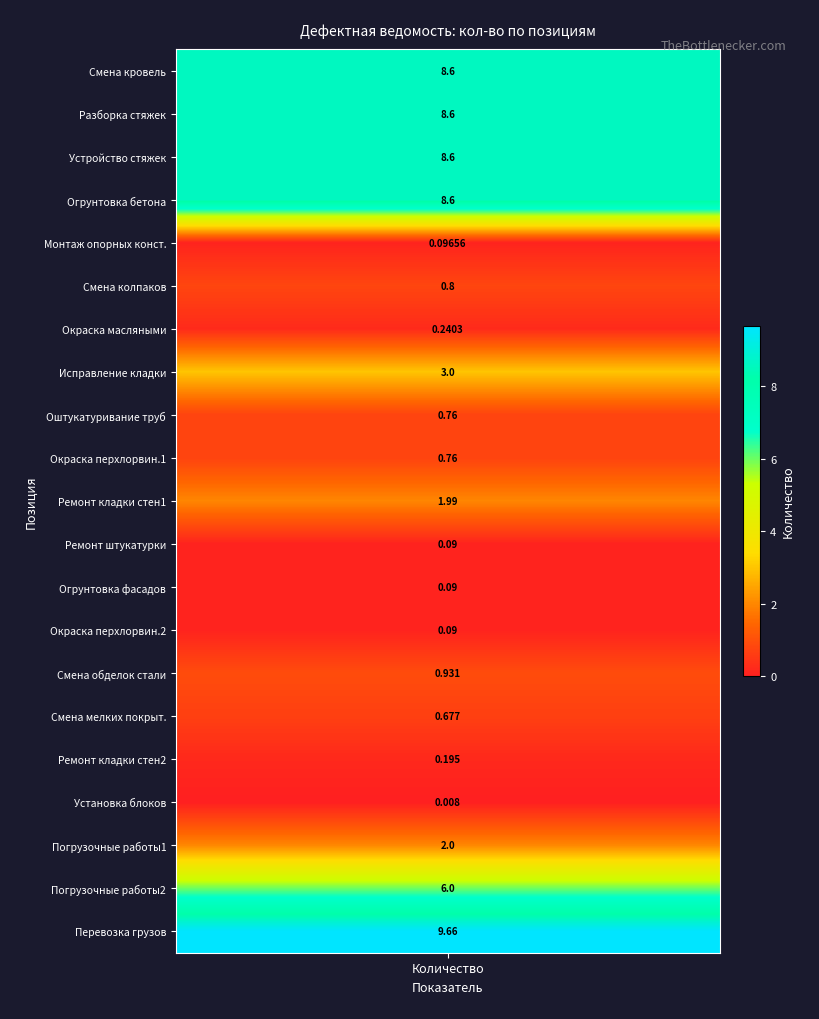

What is the change in value from 8 to 23?

+9.4